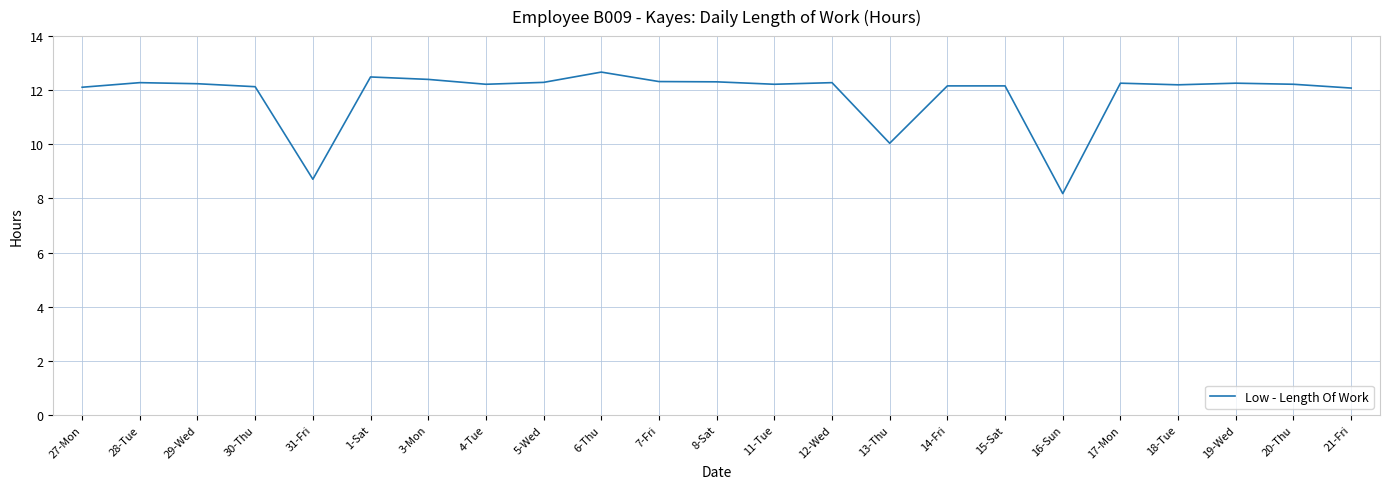

What position from the right is 18-Tue?

4